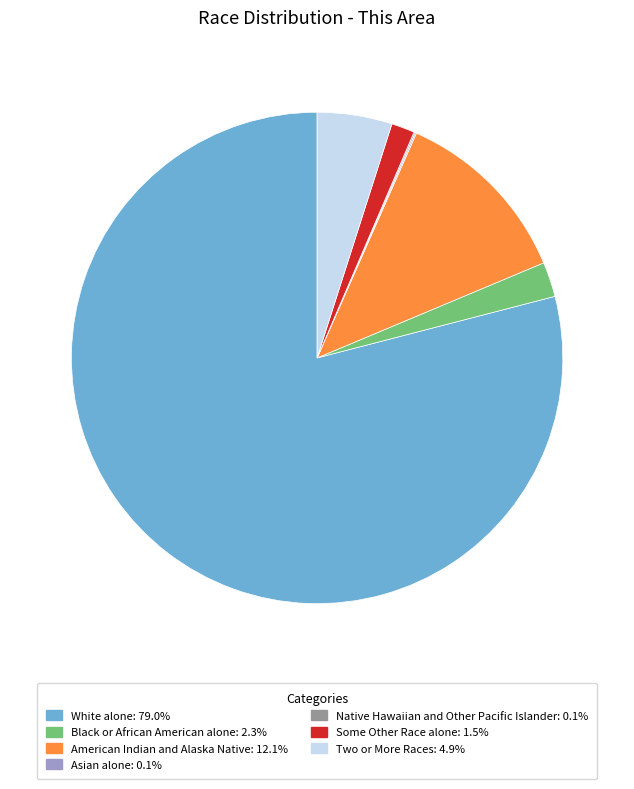

Do American Indian and Alaska Native and White alone together represent more than half of the pie?

Yes